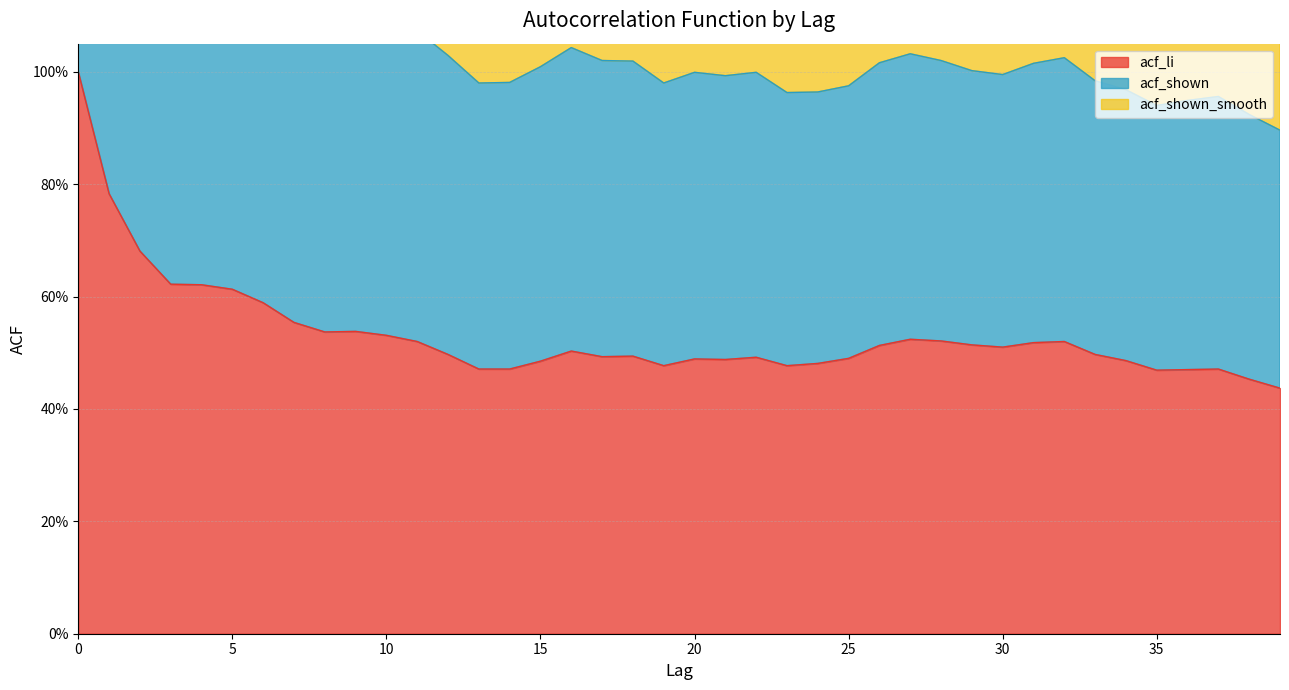

The acf_li series shows 0.2 at 30. True or false?

False